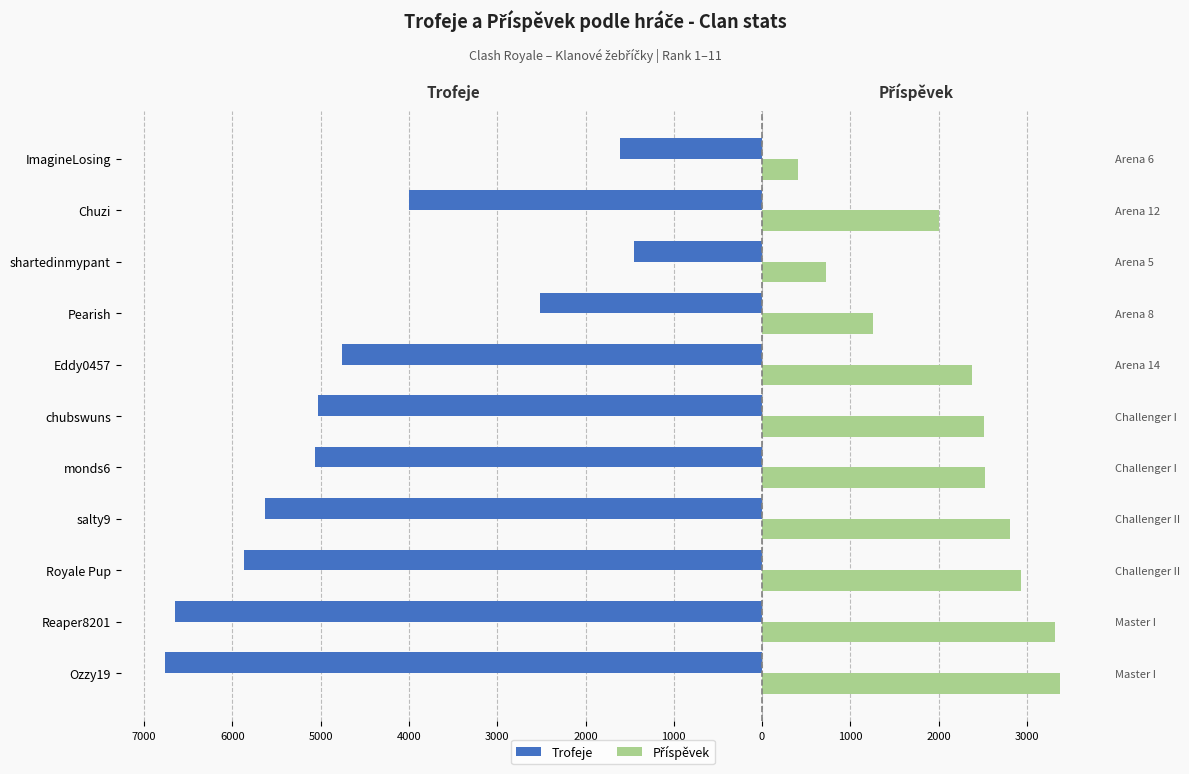

At how many categories does at least one series exceed -5634?

11